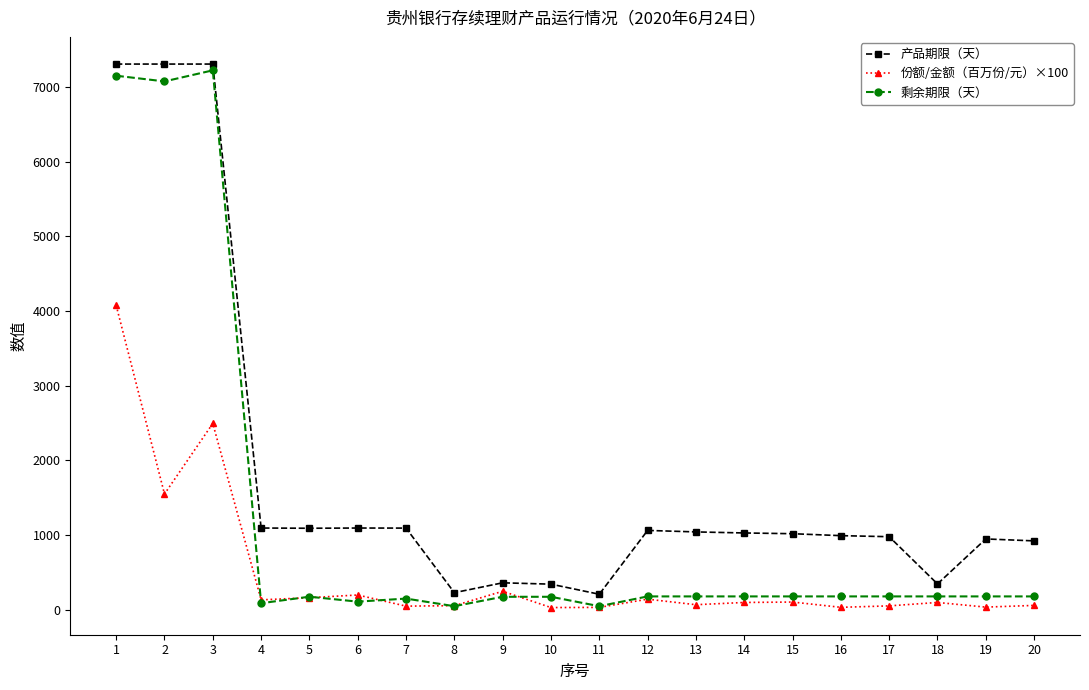

What is the greatest value displayed?

7304.0